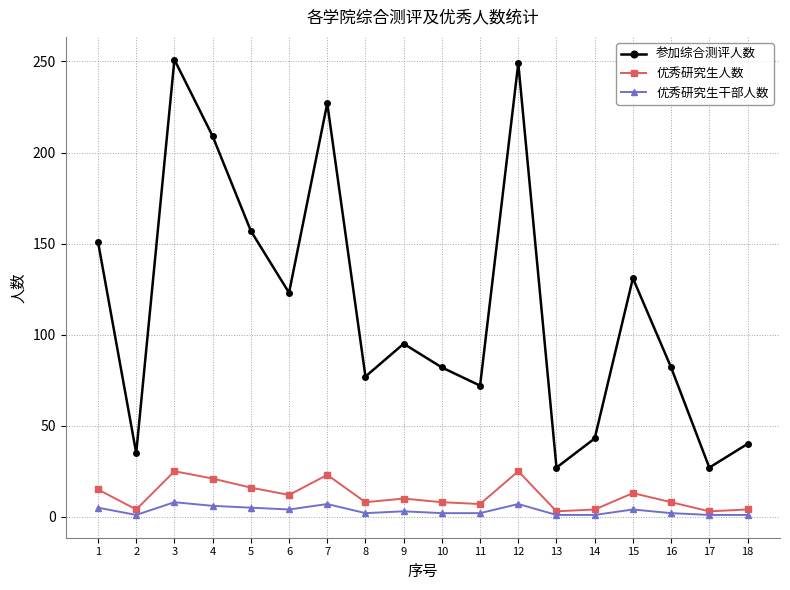

Which series has the largest total across all categories?

参加综合测评人数